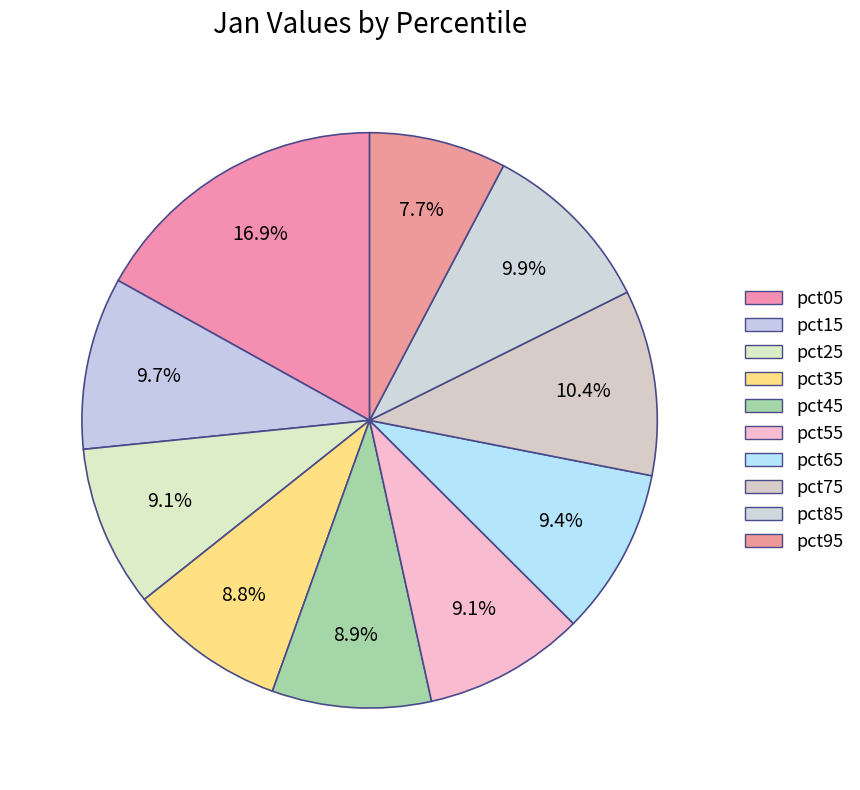

Is it true that pct85 is 10% of the pie?

True